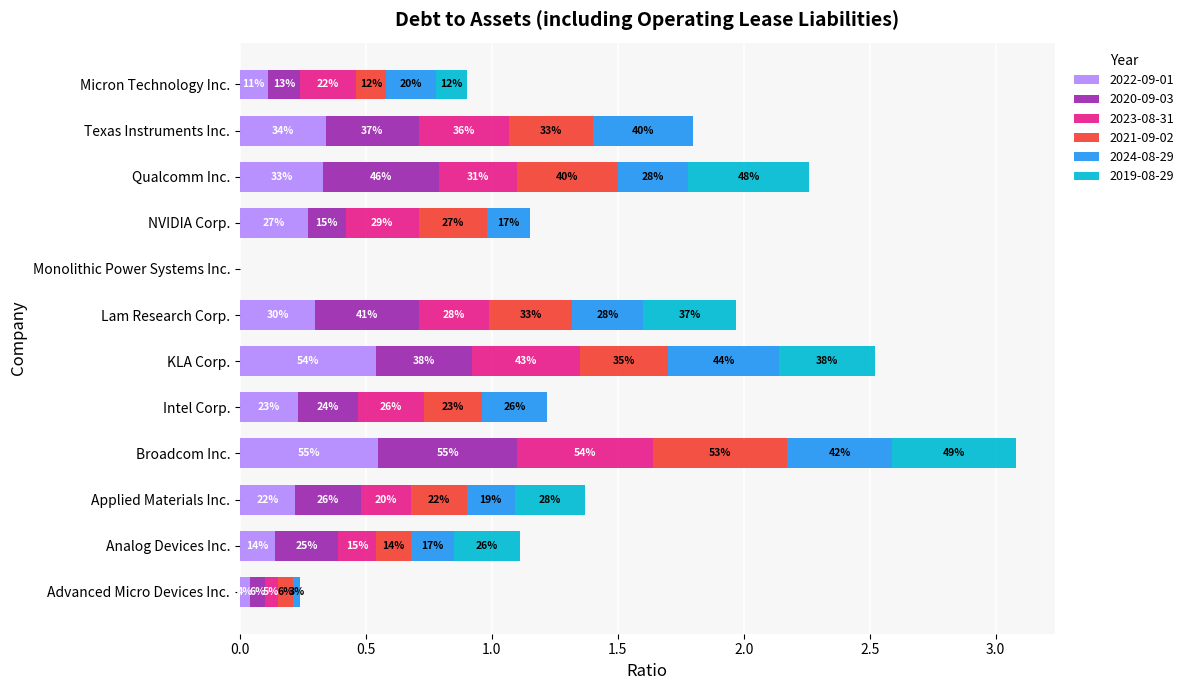

What are all the series names shown in the legend?

2022-09-01, 2020-09-03, 2023-08-31, 2021-09-02, 2024-08-29, 2019-08-29